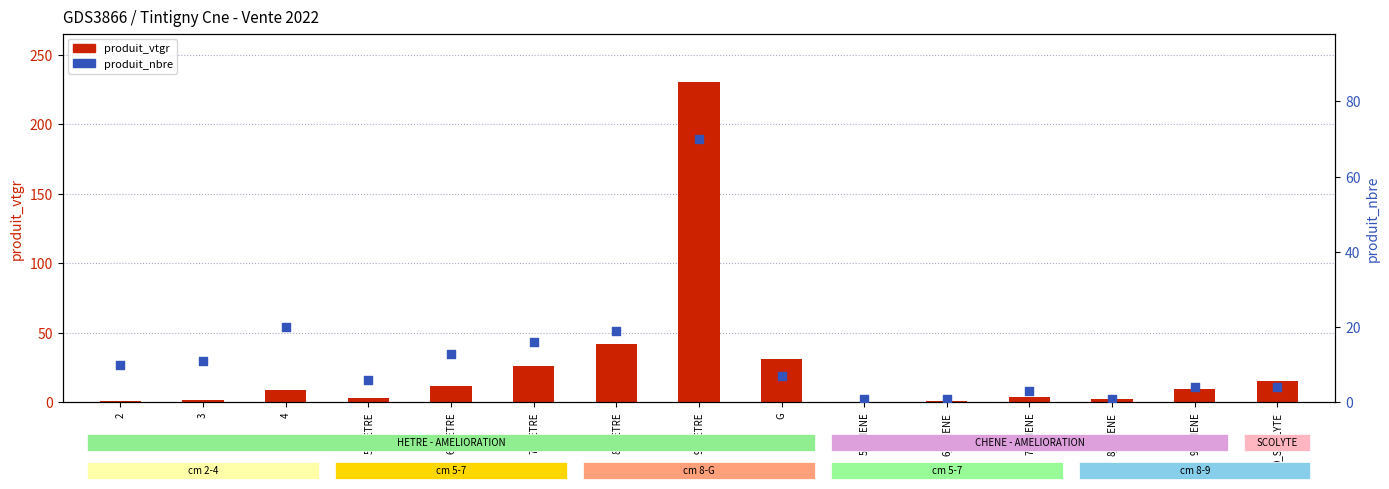

Is the value of produit_nbre at 8_HETRE greater than the value of produit_vtgr at 3?

Yes